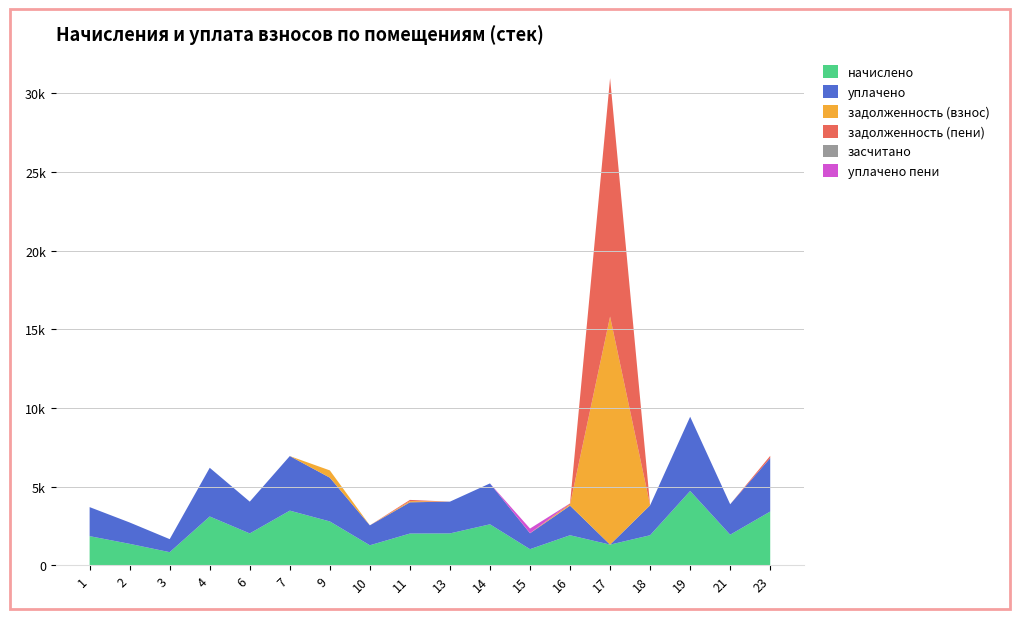

Reading left to right, extract all data points from this chart.

начислено: 1846.4	1357.9	828.0	3096.7	2020.3	3469.3	2782.1	1266.8	2012.0	2020.3	2599.9	1018.4	1904.4	1308.2	1904.4	4719.6	1937.5	3411.4
уплачено: 1846.4	1357.9	828.0	3096.7	2020.3	3469.3	2782.1	1266.8	1987.7	2020.3	2599.9	1009.2	1881.4	0.0	1904.4	4719.6	1937.5	3401.1
задолженность (взнос): 0.0	0.0	0.0	0.0	0.0	0.0	463.7	0.0	75.7	0.0	0.0	0.0	72.0	14502.1	0.0	0.0	0.0	0.0
задолженность (пени): 0.0	0.0	0.0	0.0	0.0	0.0	0.0	0.0	75.7	0.0	0.0	9.2	72.0	15156.2	0.0	0.0	0.0	142.1
засчитано: 0.0	0.0	0.0	0.0	0.0	0.0	0.0	0.0	0.0	0.0	0.0	0.0	0.0	0.0	0.0	0.0	0.0	0.0
уплачено пени: 0.0	0.0	0.0	0.0	0.0	0.0	0.0	0.0	0.0	0.0	0.0	292.8	0.0	0.0	0.0	0.0	0.0	0.0